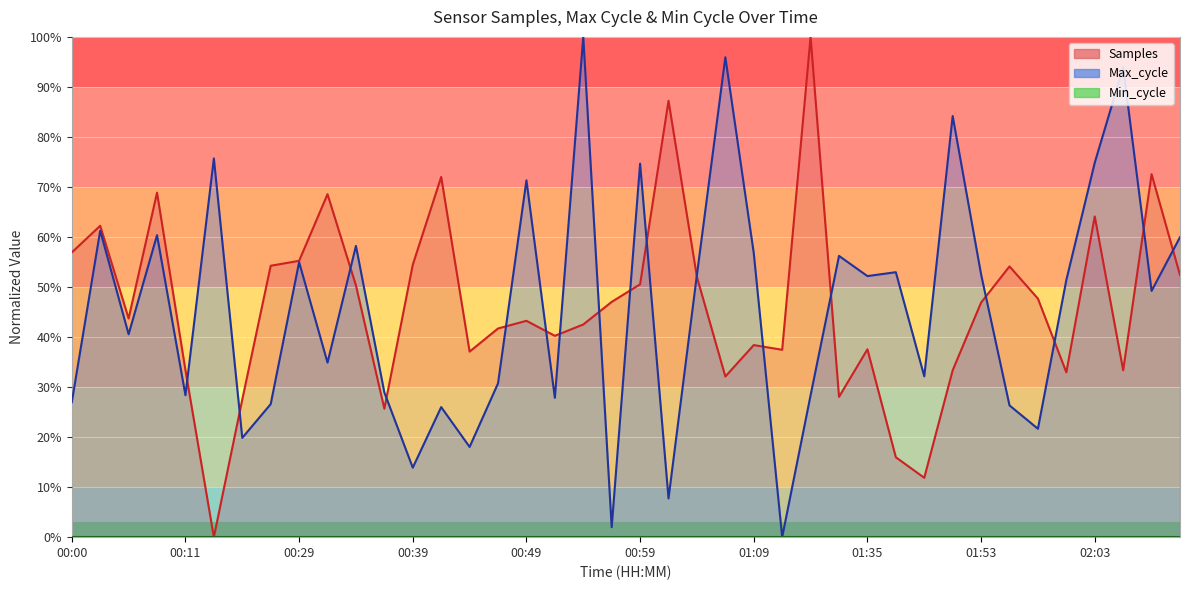

Rank the series at 00:51 from highest to lowest value.

Samples, Max_cycle